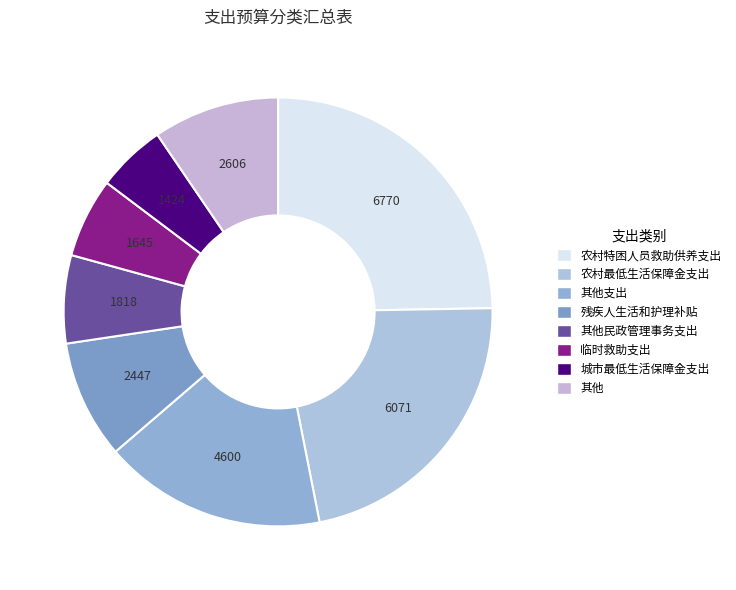

How many segments does this pie chart have?

8